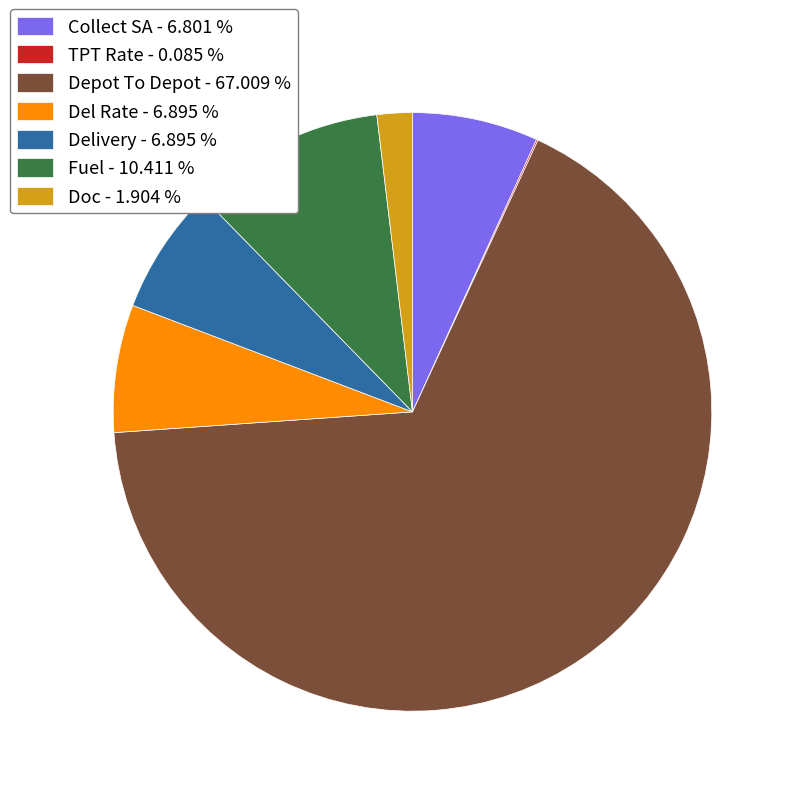

Is there any slice that represents more than half of the pie?

Yes